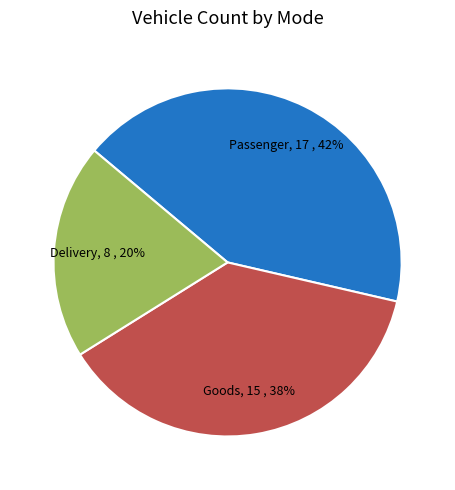

To the nearest percent, what is the average slice percentage?

33%